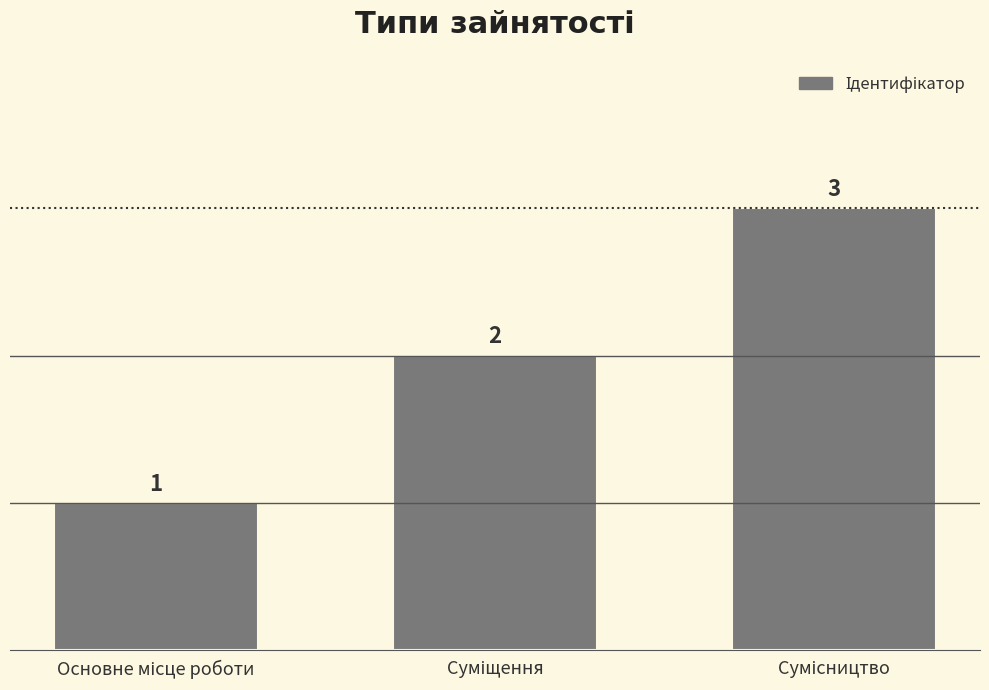

How many series are shown in this chart?

1